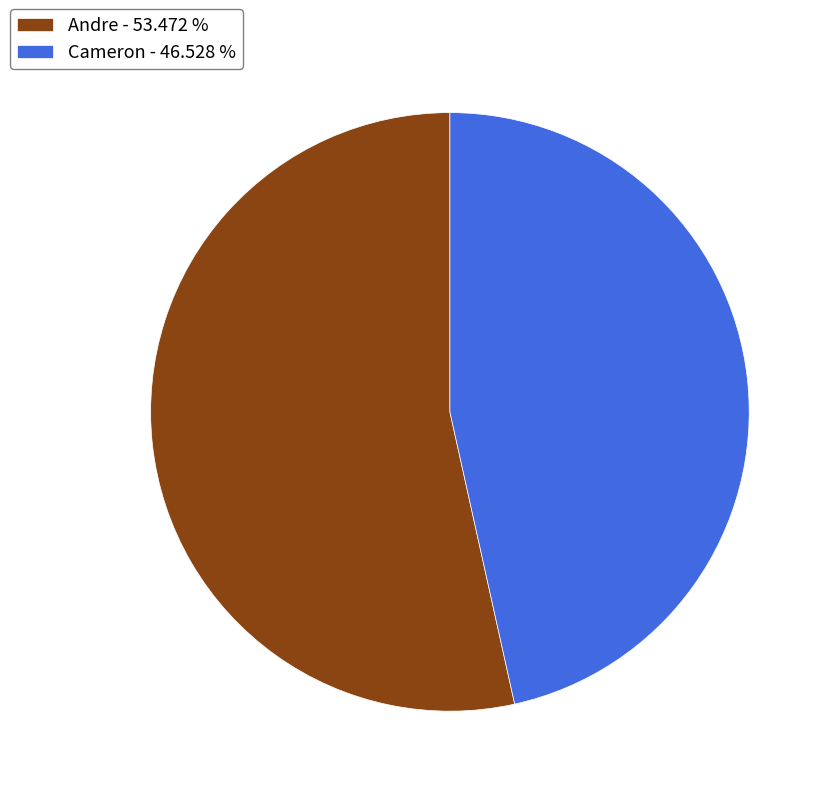

Do Andre and Cameron together represent more than half of the pie?

Yes